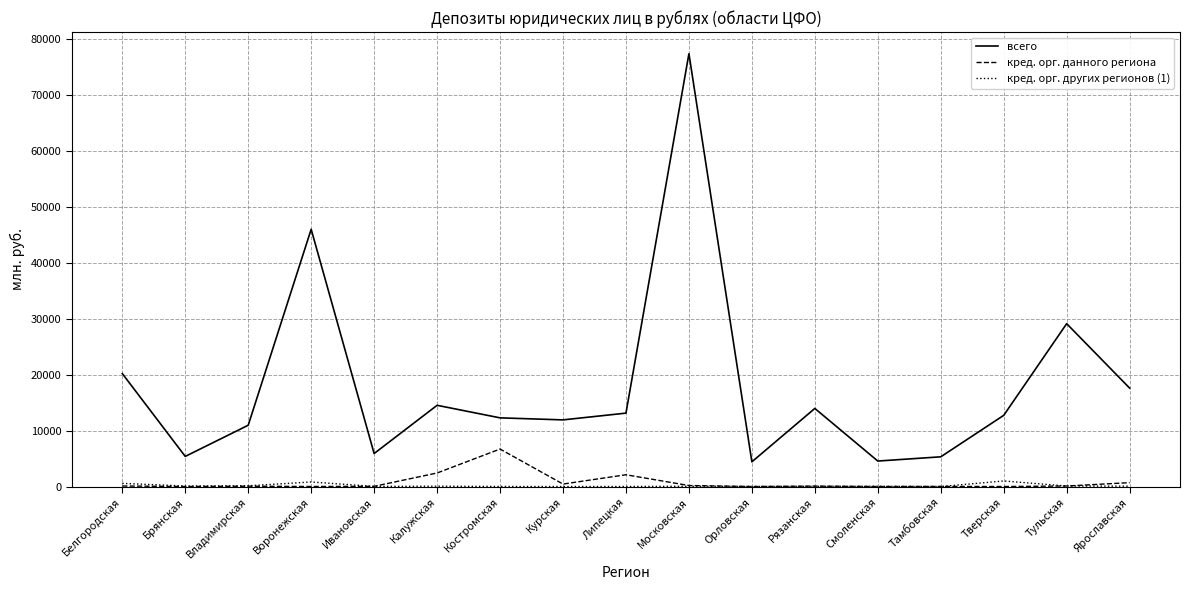

What position from the left is Смоленская?

13